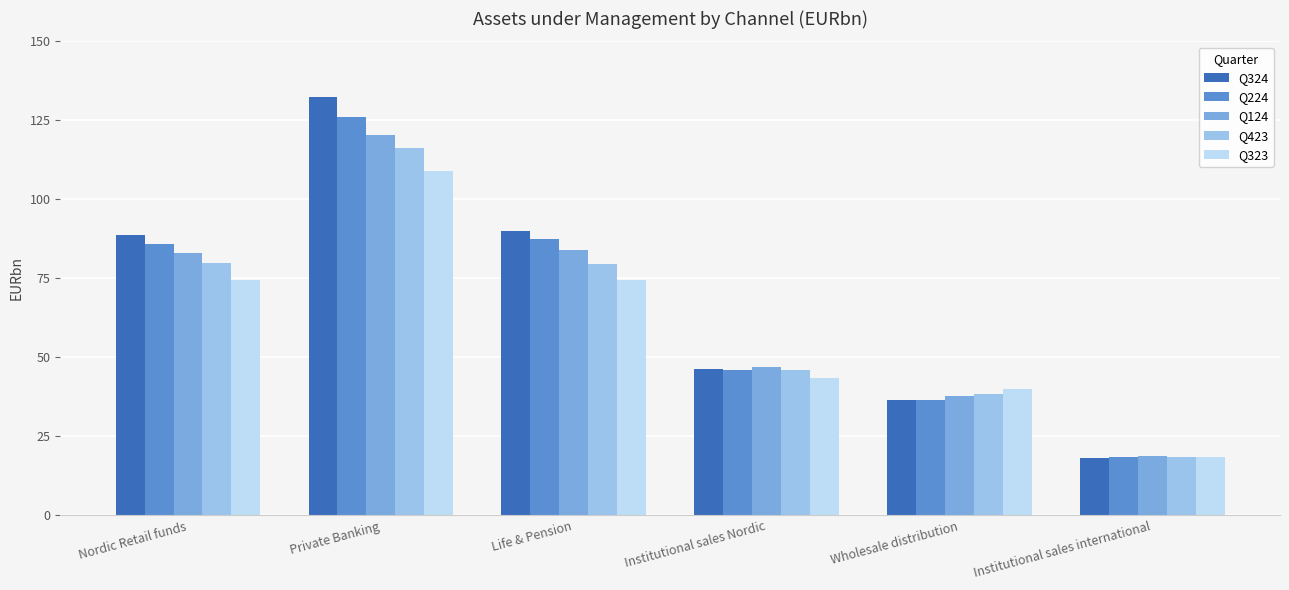

What value does the Q124 series have at Private Banking?

120.4